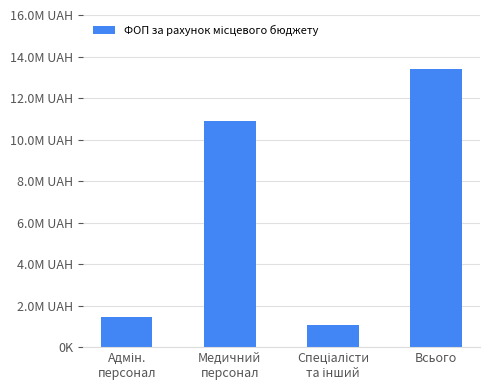

Are the bars horizontal?

No